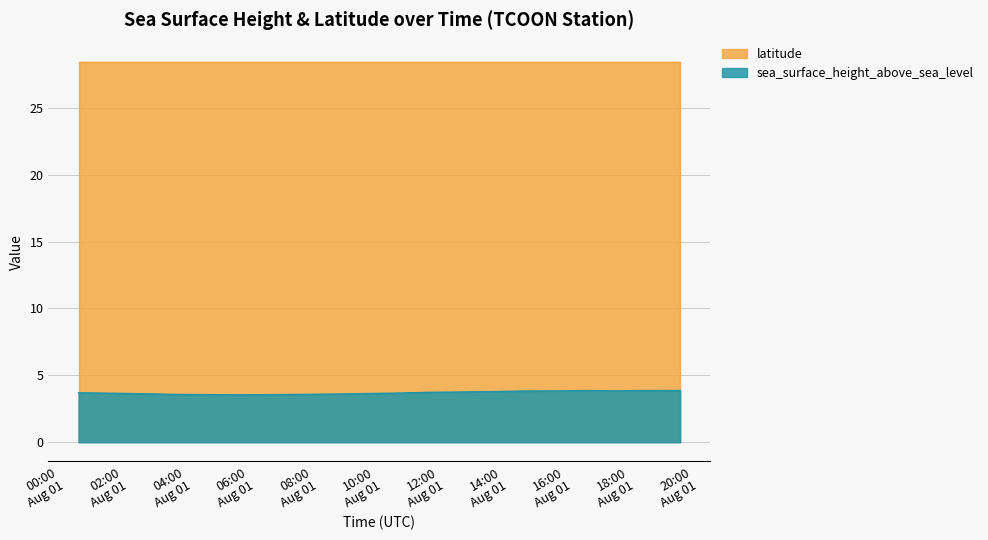

List the labels in order of value, largest first.

2019-08-01T19:24:00Z, 2019-08-01T18:24:00Z, 2019-08-01T16:24:00Z, 2019-08-01T17:24:00Z, 2019-08-01T15:24:00Z, 2019-08-01T14:24:00Z, 2019-08-01T13:24:00Z, 2019-08-01T12:24:00Z, 2019-08-01T11:24:00Z, 2019-08-01T00:24:00Z, 2019-08-01T10:24:00Z, 2019-08-01T01:24:00Z, 2019-08-01T09:24:00Z, 2019-08-01T02:24:00Z, 2019-08-01T08:24:00Z, 2019-08-01T03:24:00Z, 2019-08-01T07:24:00Z, 2019-08-01T04:24:00Z, 2019-08-01T06:24:00Z, 2019-08-01T05:24:00Z